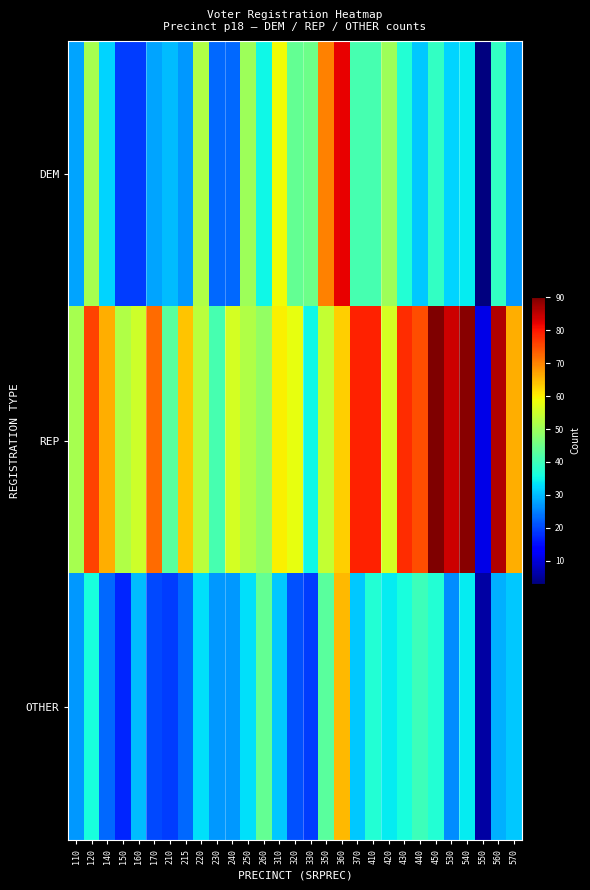

Rank the series by their average value, from highest to lowest.

REP, DEM, OTHER